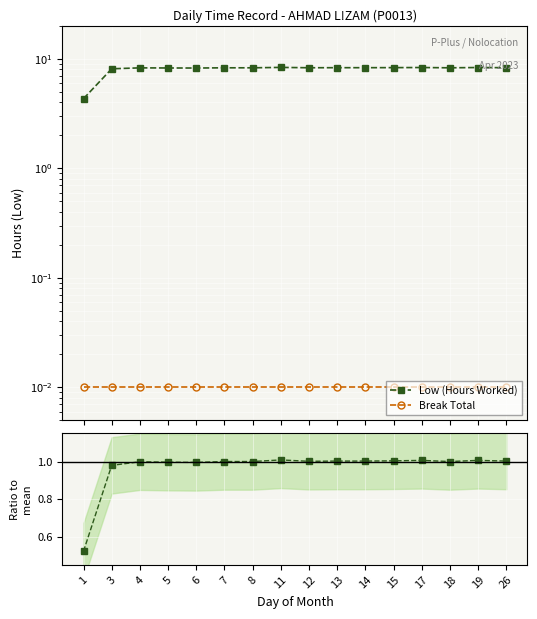

Is it true that Break Total equals 0.0 at 15?

False